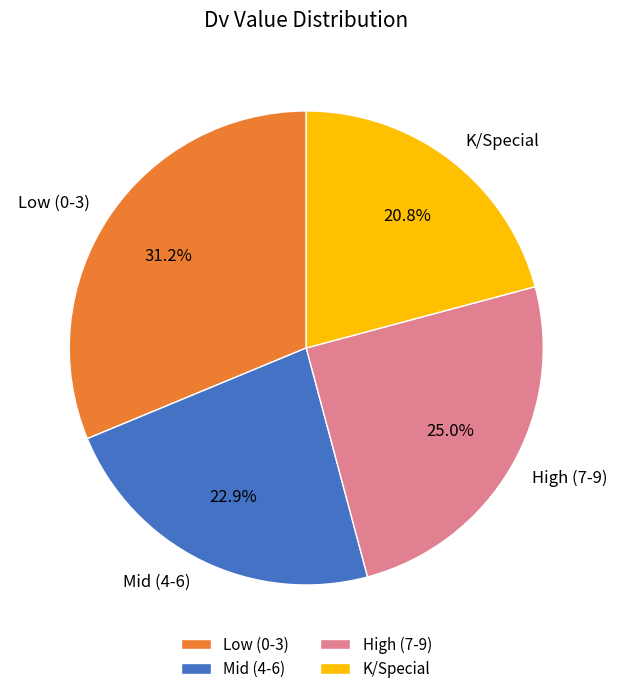

What is the ratio of the value at K/Special to the value at Low (0-3)?

0.7